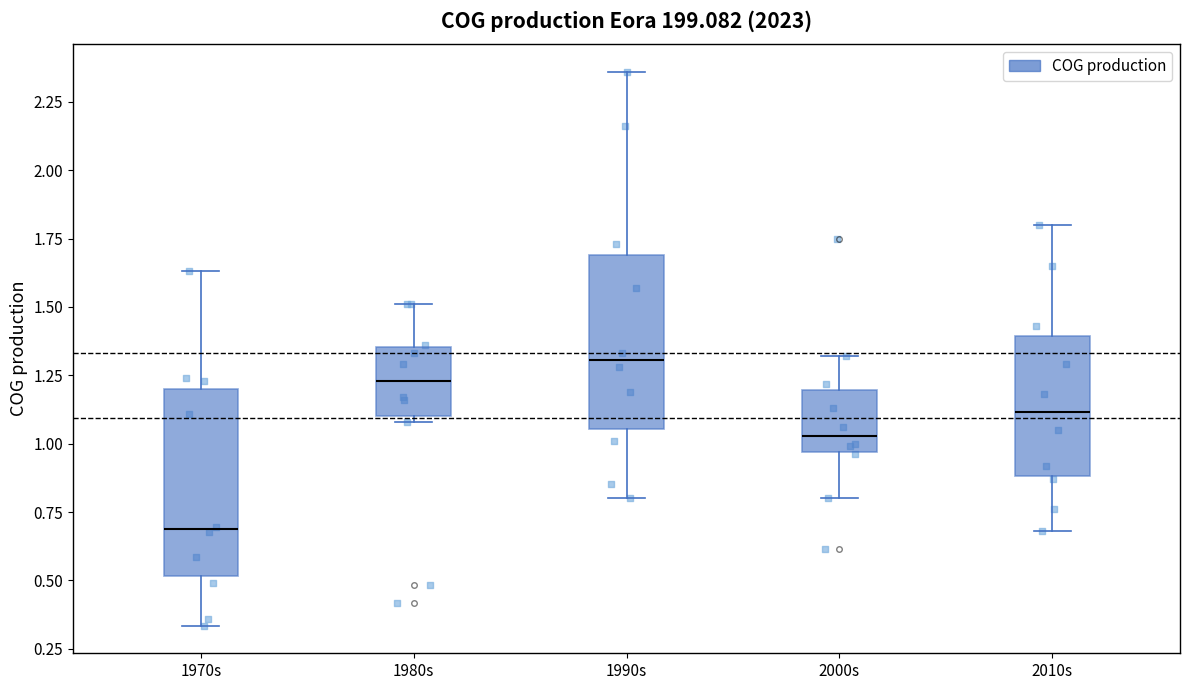

Which box's median line is the lowest?

1970s